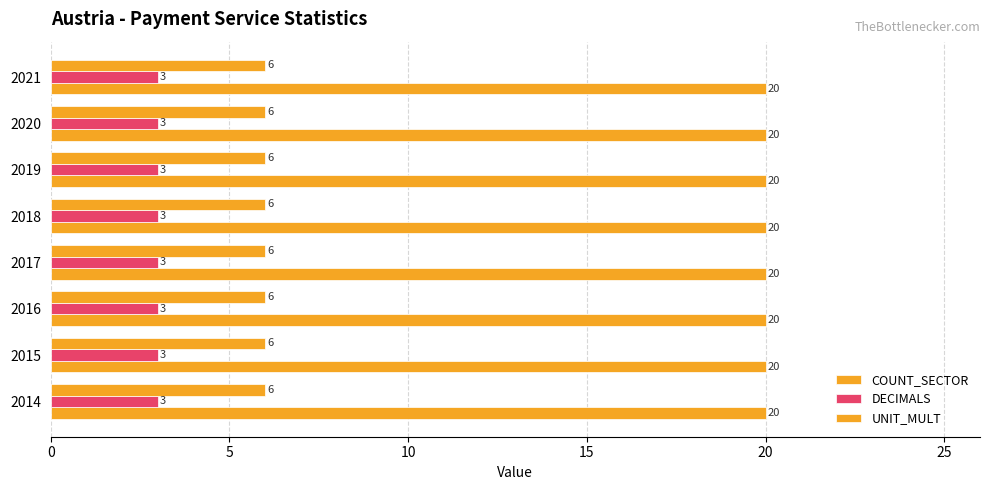

How many distinct data groups are displayed?

3